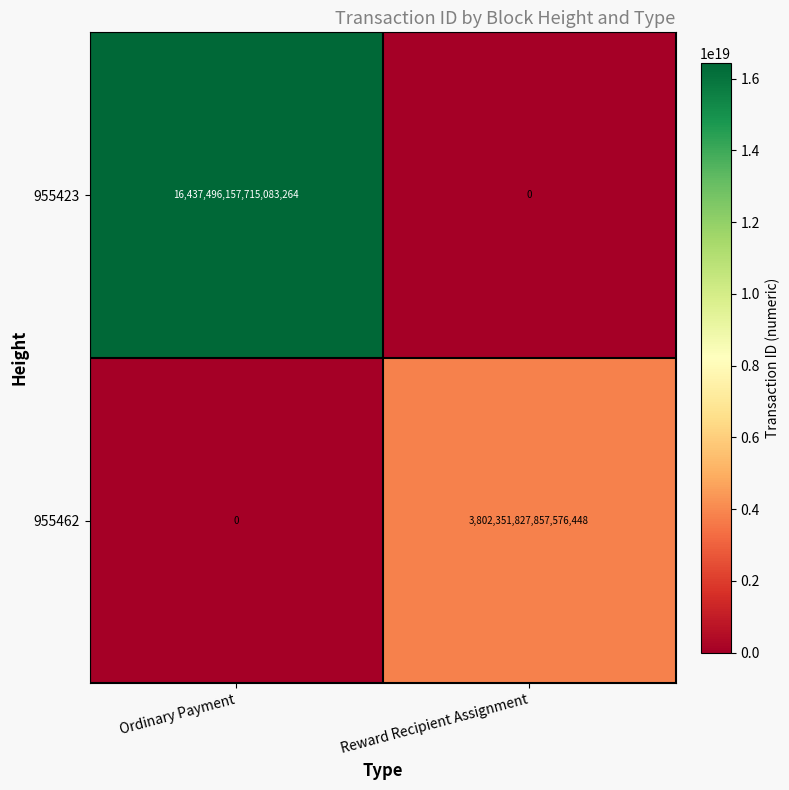

Which series has the widest spread of values?

955423